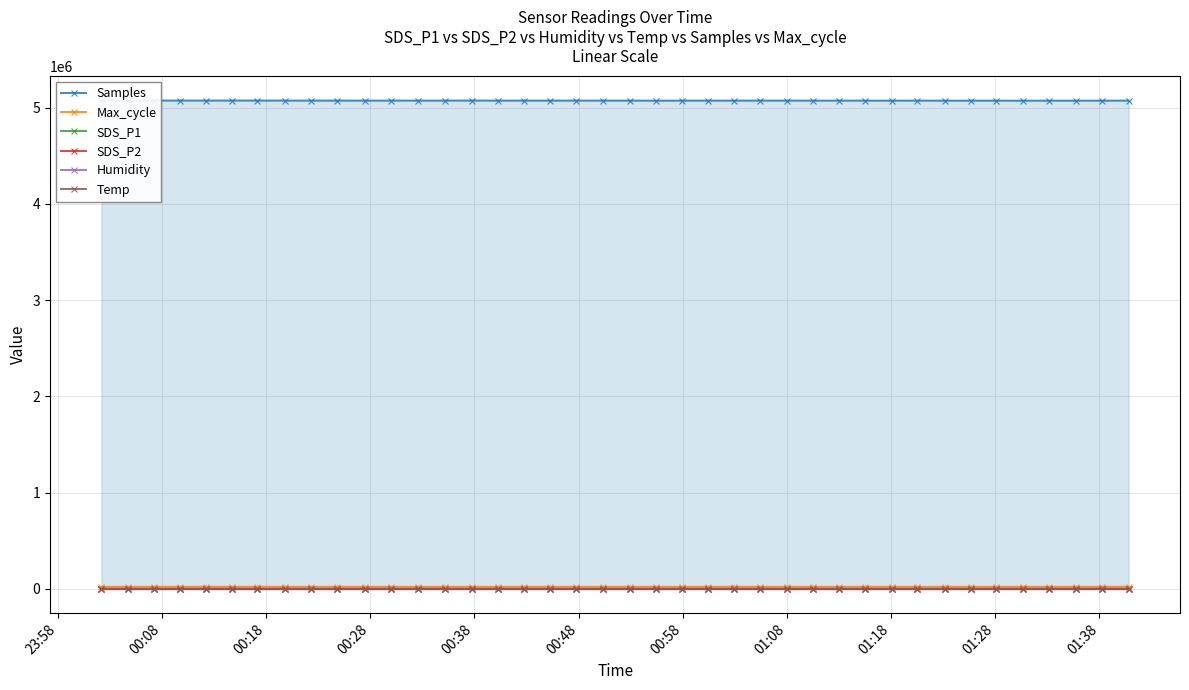

True or false: SDS_P2 has more than 1 interior local peaks.

True